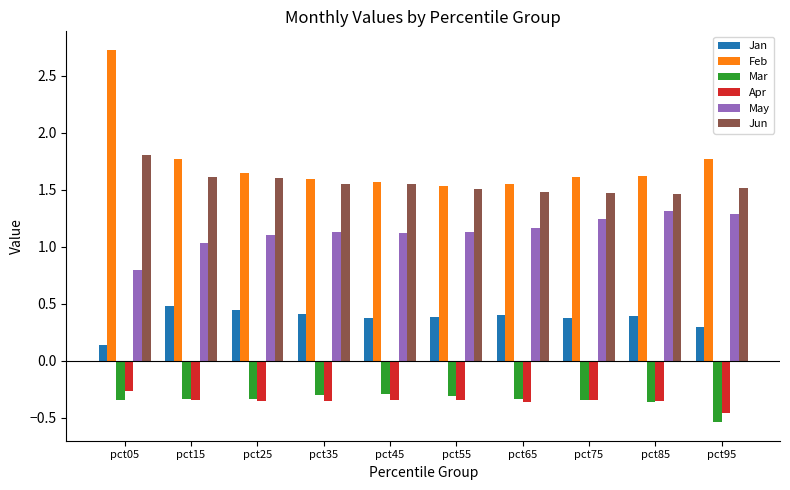

What are all the series names shown in the legend?

Jan, Feb, Mar, Apr, May, Jun